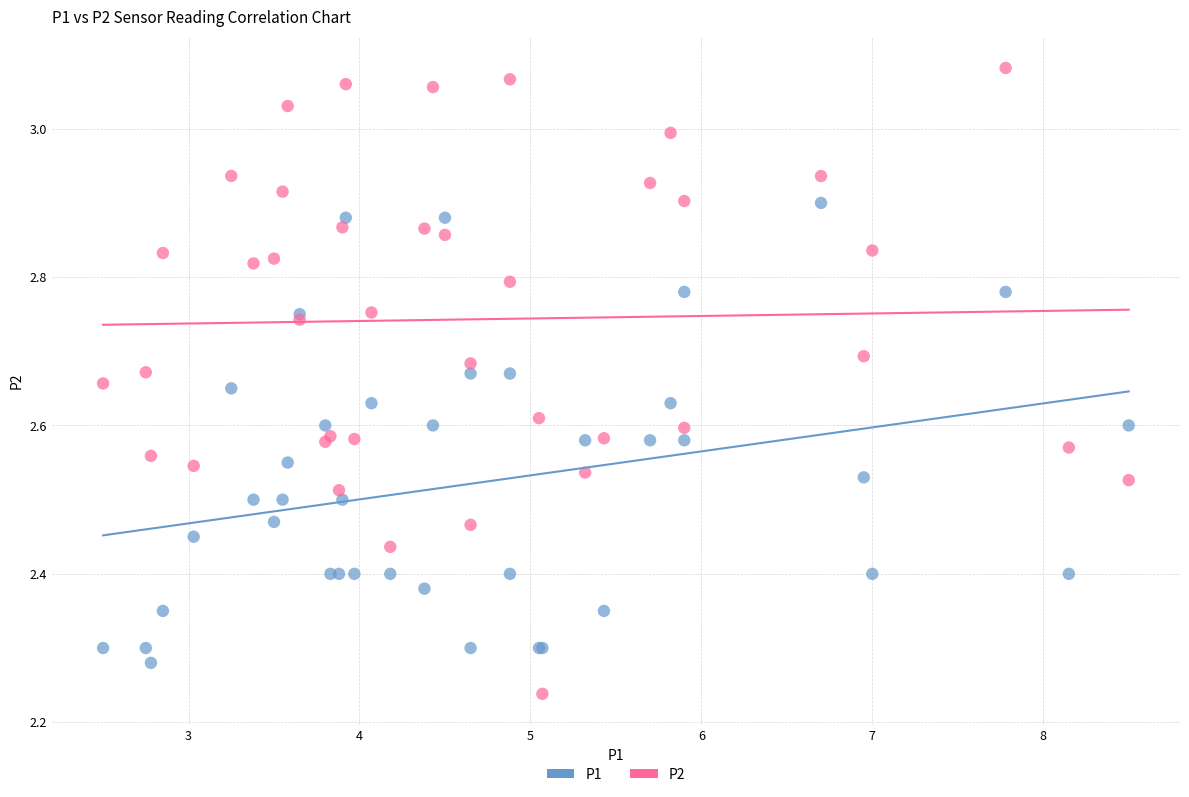

Which series contains the lowest Y value?

P2